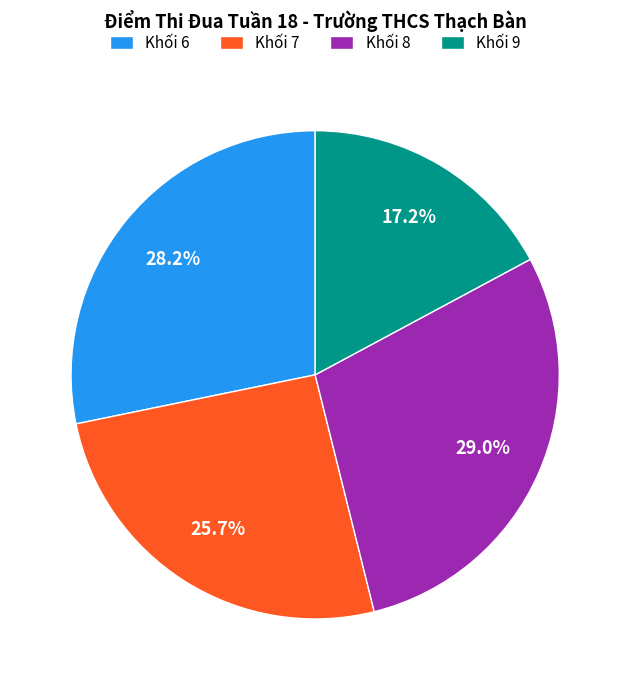

Which has a higher value, Khối 6 or Khối 7?

Khối 6